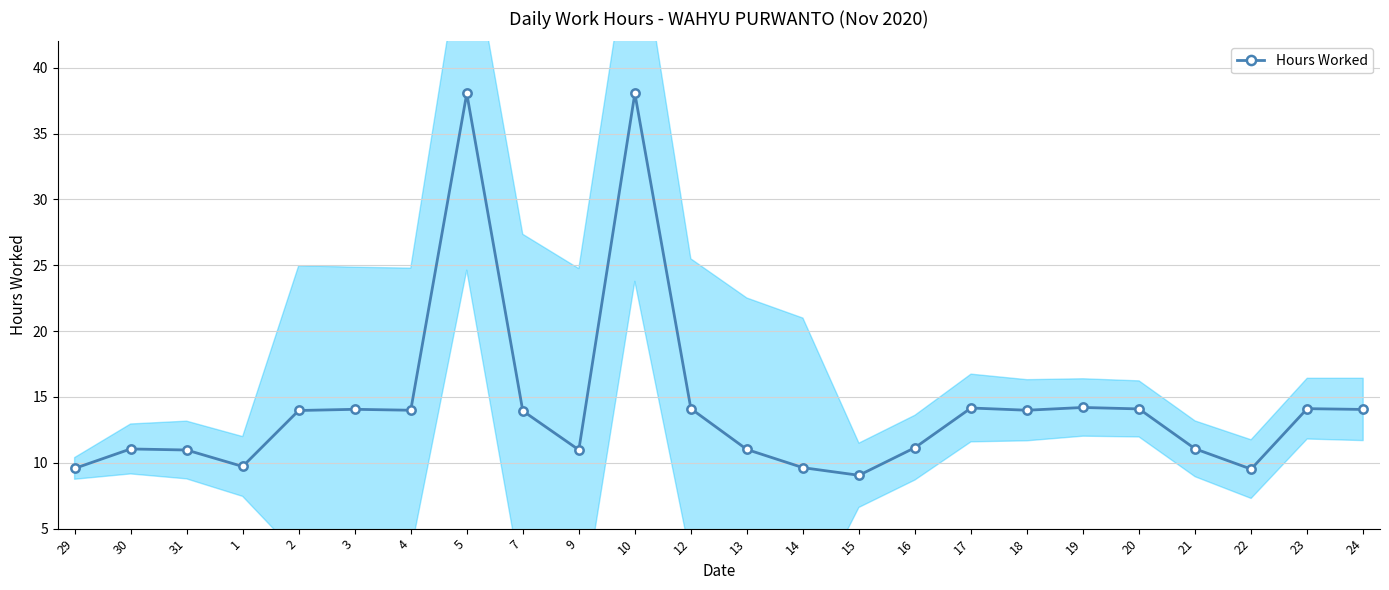

What is the label of the 15th point from the right?

9